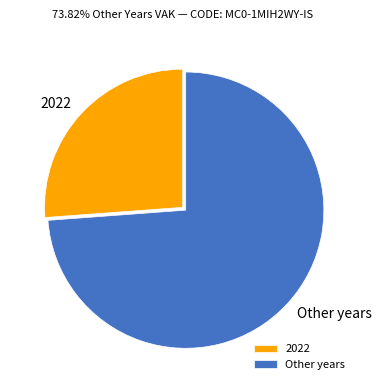

Does any single category account for the majority?

Yes